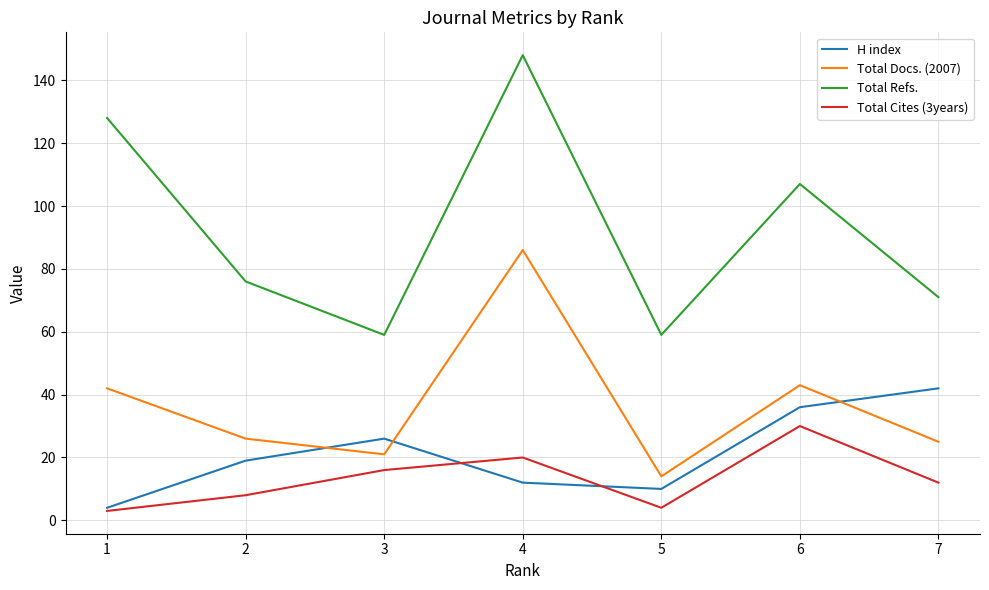

Rank the series by their maximum value, from highest to lowest.

Total Refs., Total Docs. (2007), H index, Total Cites (3years)